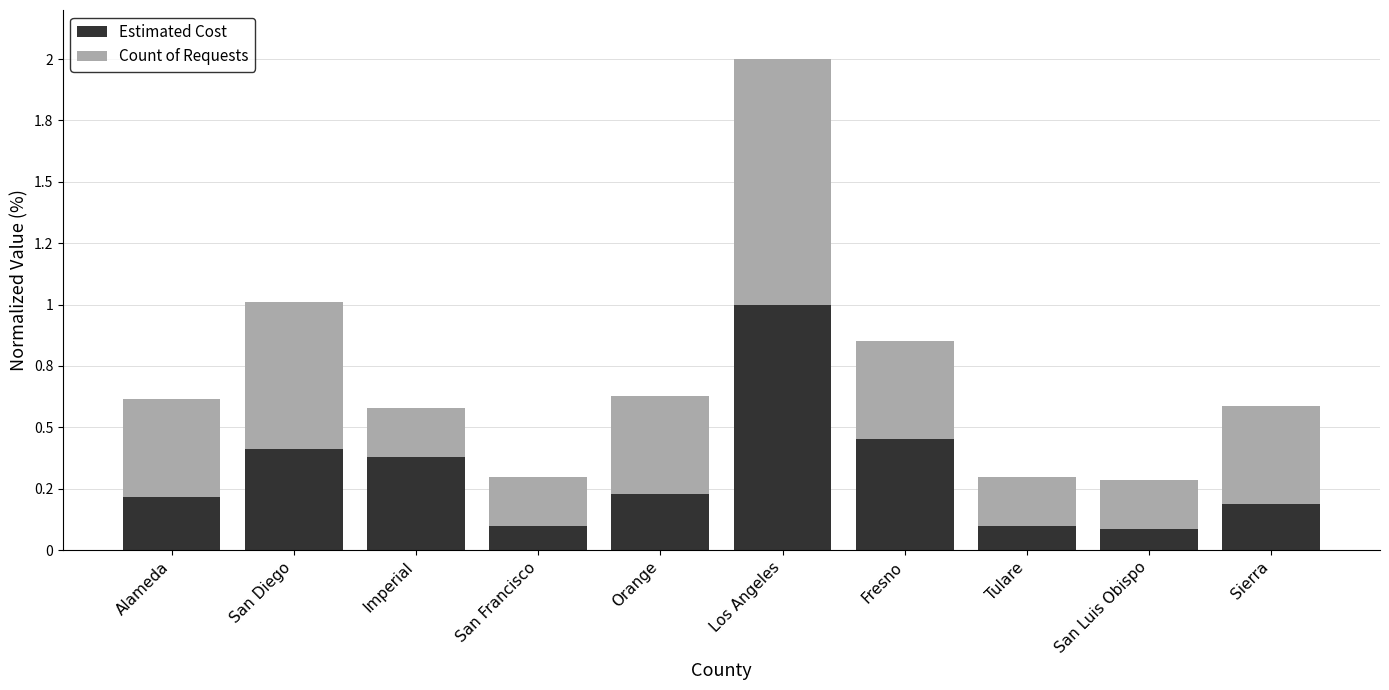

What value does the Count of Requests series have at Tulare?

0.2